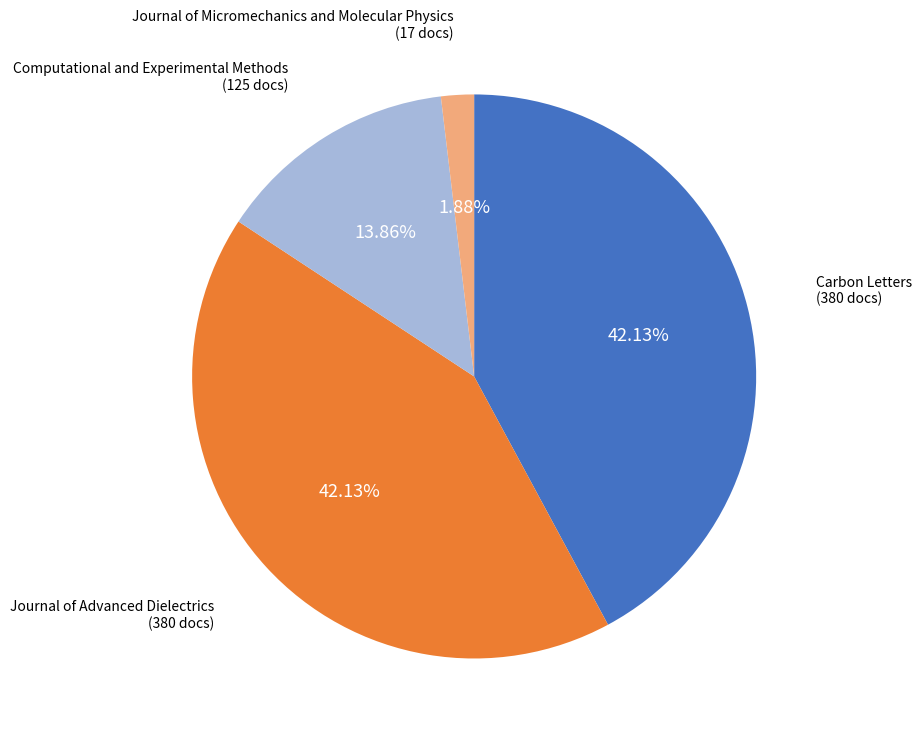

Count the number of slices in the pie.

4